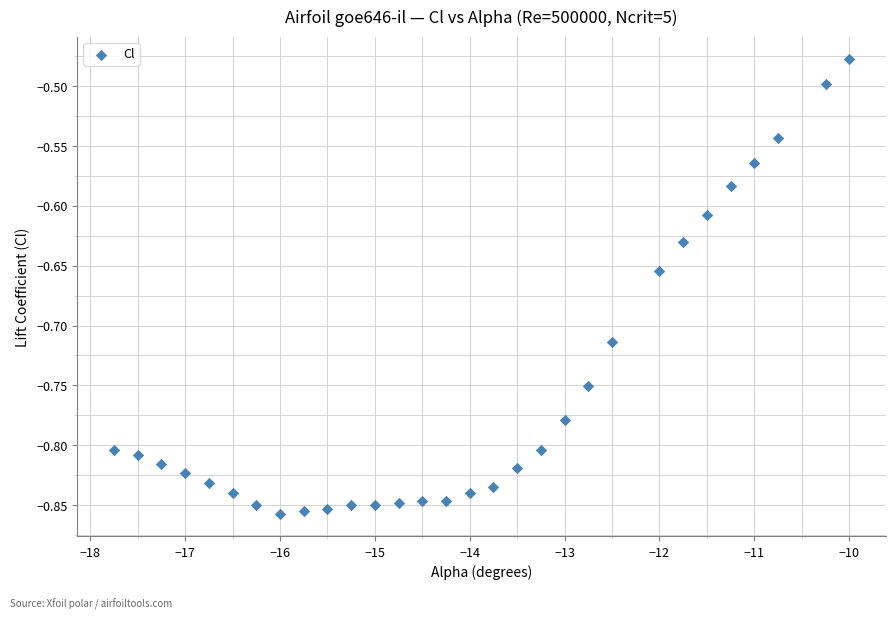

What is the range of X values (max minus min)?

7.8